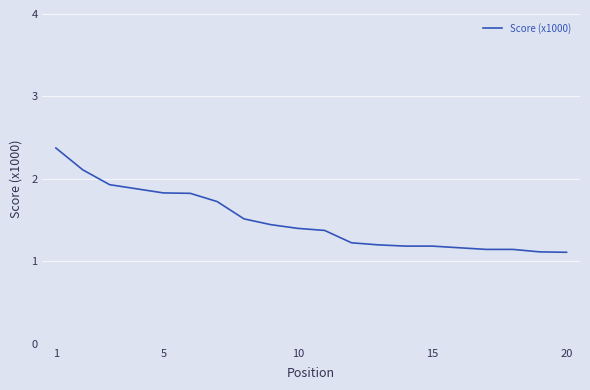

What is the greatest value displayed?

2.4